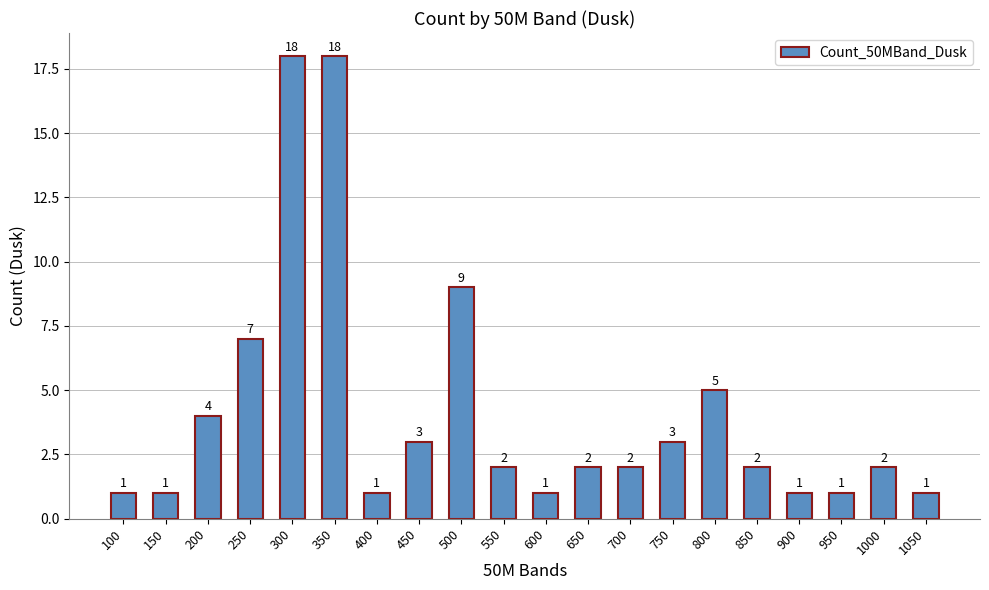

What is the maximum value shown in the chart?

18